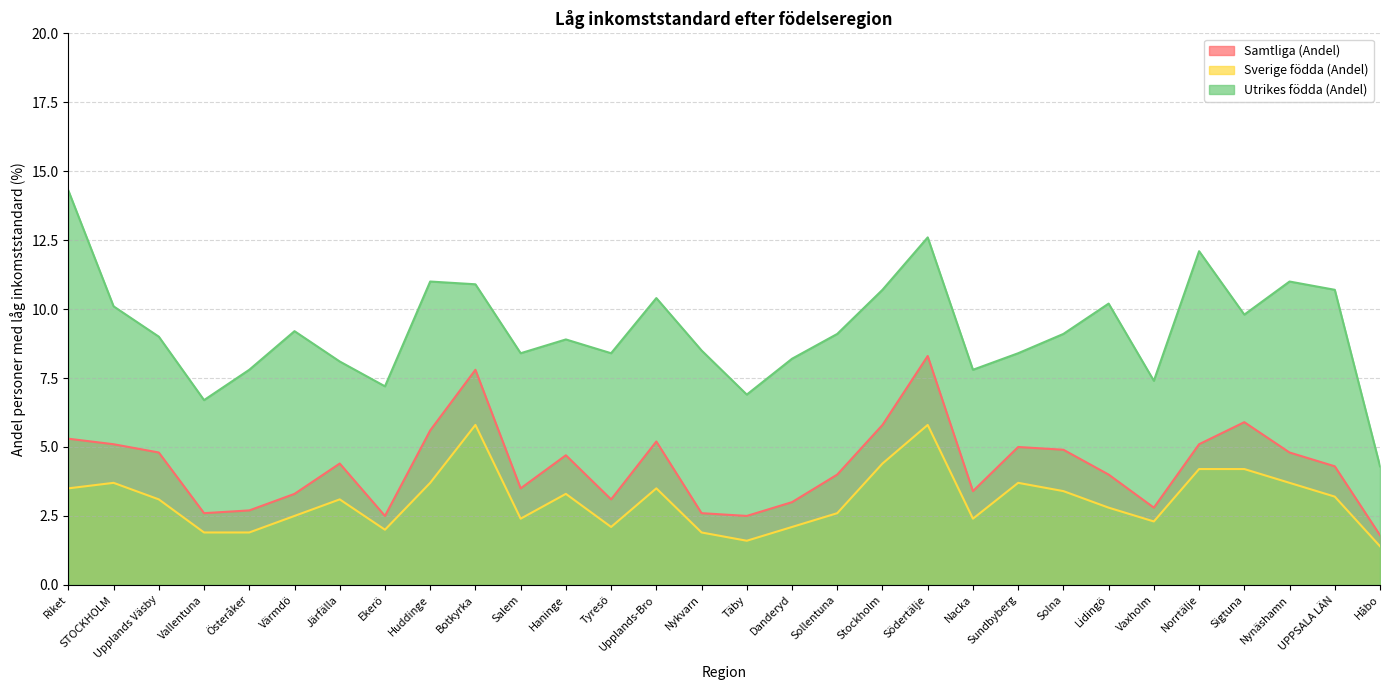

True or false: Utrikes födda (Andel) and Samtliga (Andel) cross at least once.

False